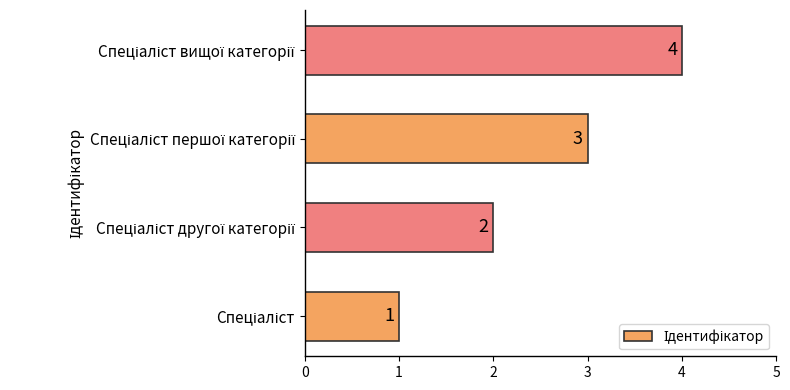

What is the greatest value displayed?

4